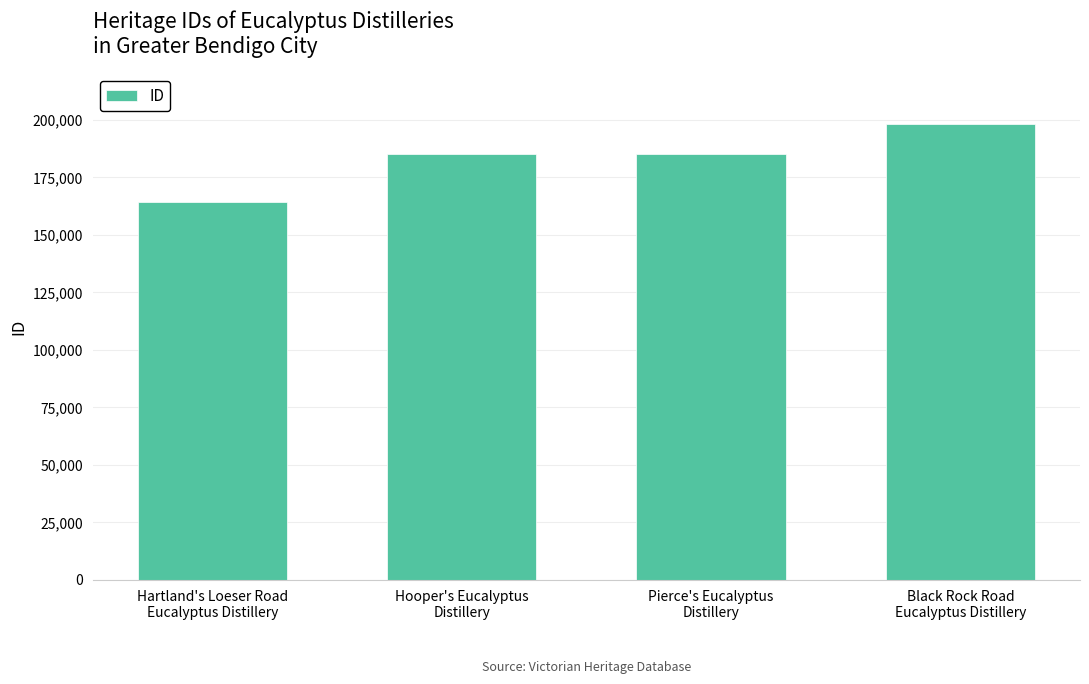

What is the sum of the values at Hooper's Eucalyptus
Distillery and Pierce's Eucalyptus
Distillery?

369892